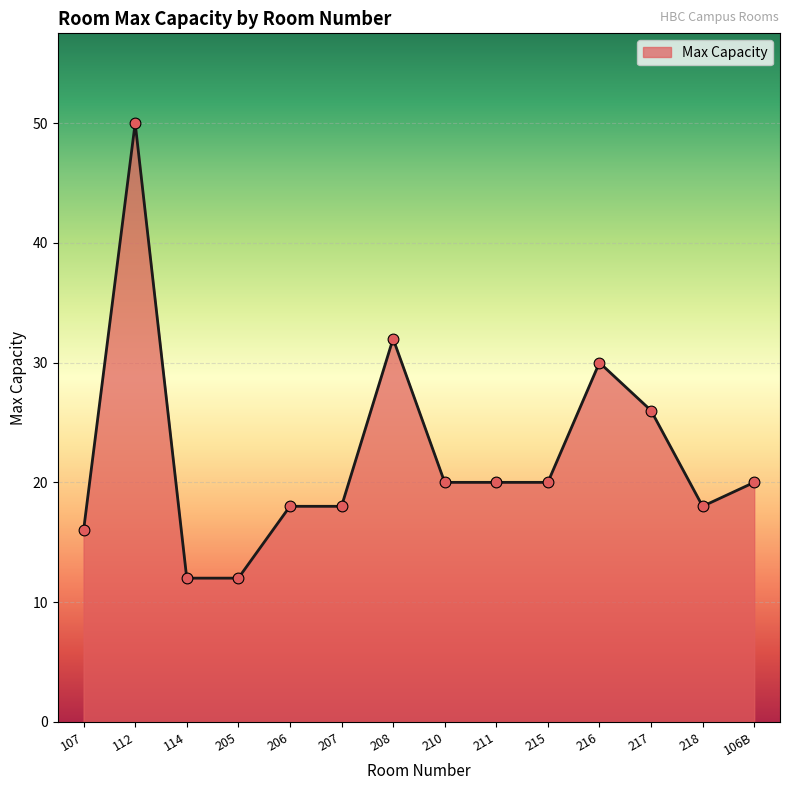

What is the ratio of the value at 107 to the value at 211?

0.8